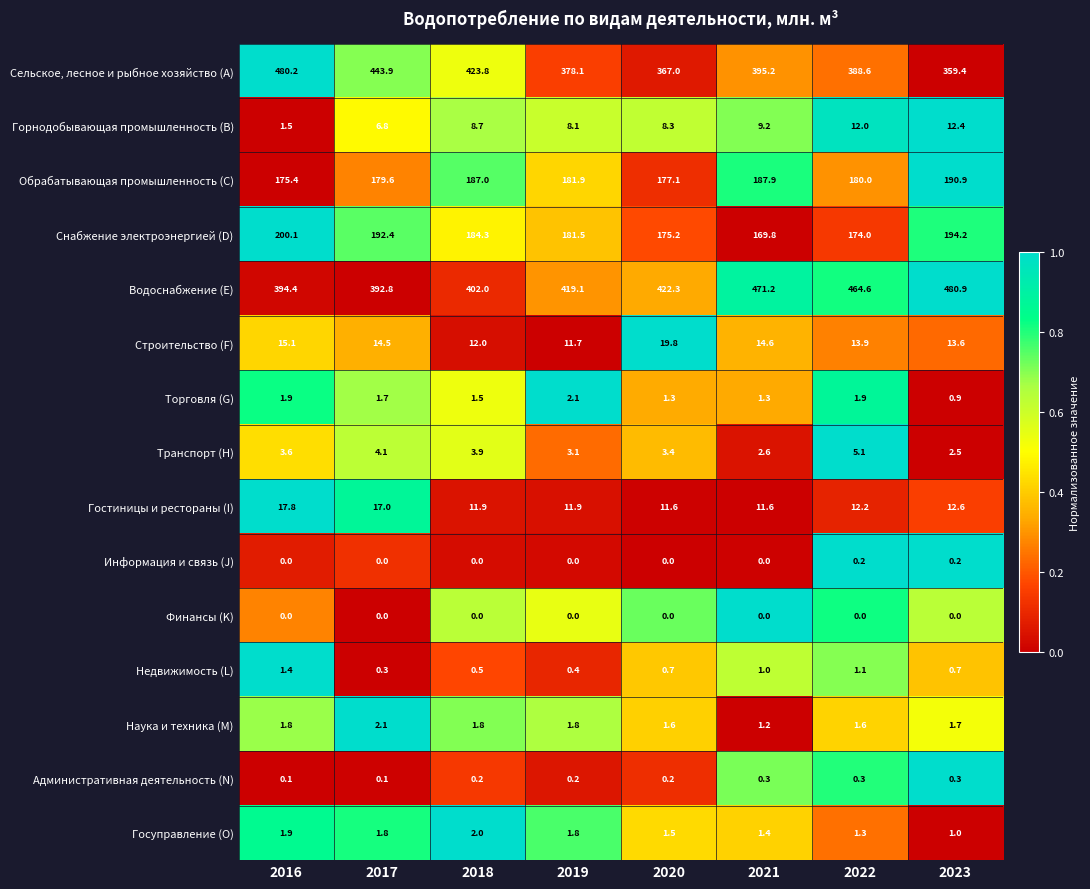

The Торговля (G) series shows 2.5 at 2018. True or false?

False